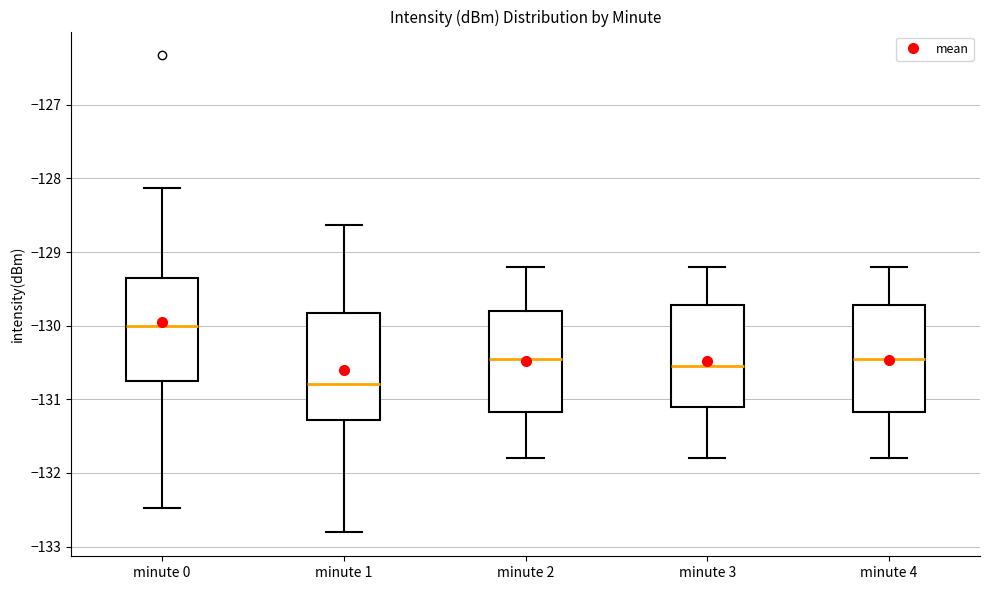

Reading left to right, read every box against the y-axis: the position of its median line, the range the box covers, and the ends of its whiskers. The values are not printed on the chart, so give them approximately, as read against the axis.

minute 0: median -130.0, box -130.8 to -129.4, whiskers -132.5 to -128.1
minute 1: median -130.8, box -131.3 to -129.8, whiskers -132.8 to -128.6
minute 2: median -130.4, box -131.2 to -129.8, whiskers -131.8 to -129.2
minute 3: median -130.5, box -131.1 to -129.7, whiskers -131.8 to -129.2
minute 4: median -130.4, box -131.2 to -129.7, whiskers -131.8 to -129.2